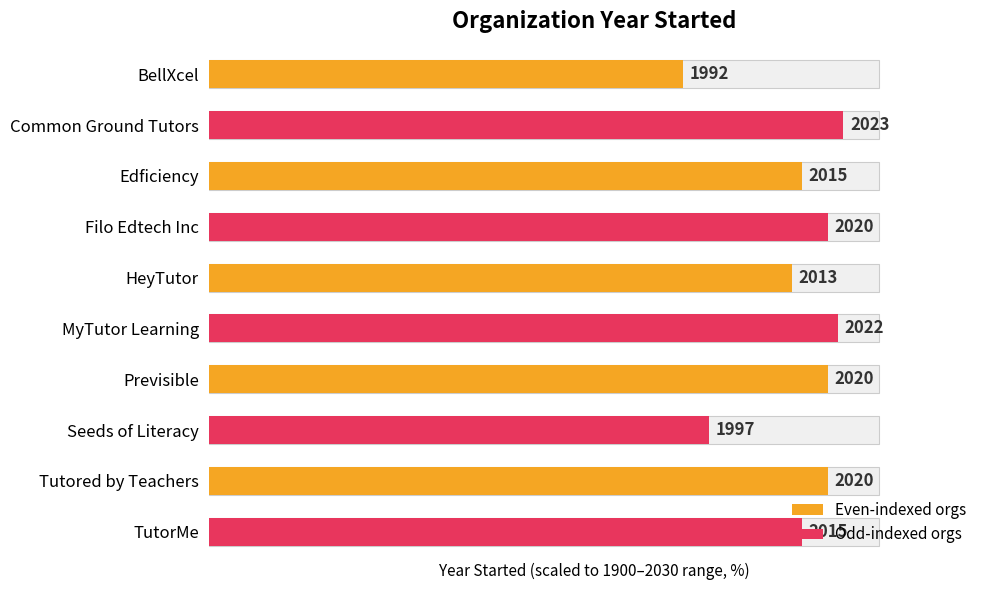

The value at Common Ground Tutors is 94.6. True or false?

True